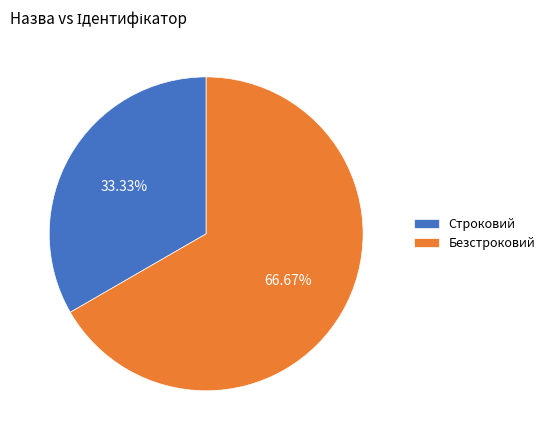

What percentage is the Безстроковий slice, to the nearest percent?

67%